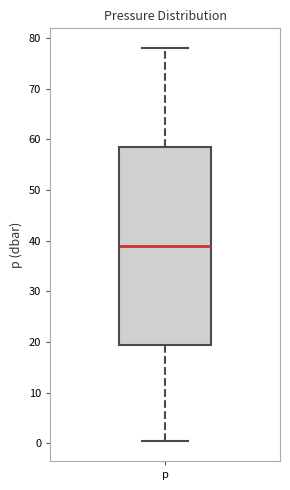

Transcribe this box plot: give where the median line is, the range the box spans, and where the two whiskers end, as read against the y-axis. The values are not printed on the chart, so give them approximately, as read against the axis.

median 39, box 20 to 59, whiskers 0 to 78